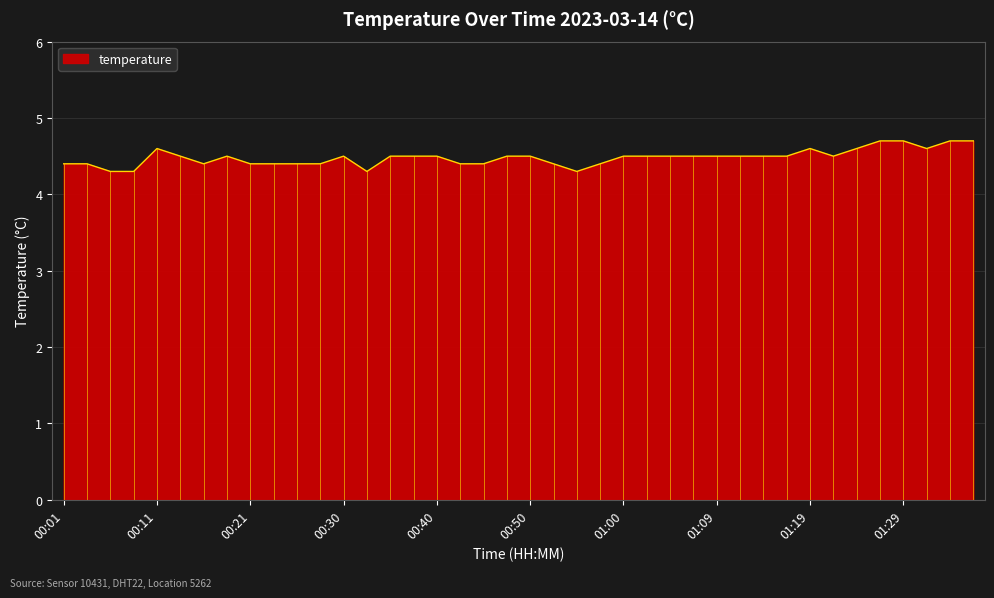

What is the minimum value shown in the chart?

4.3